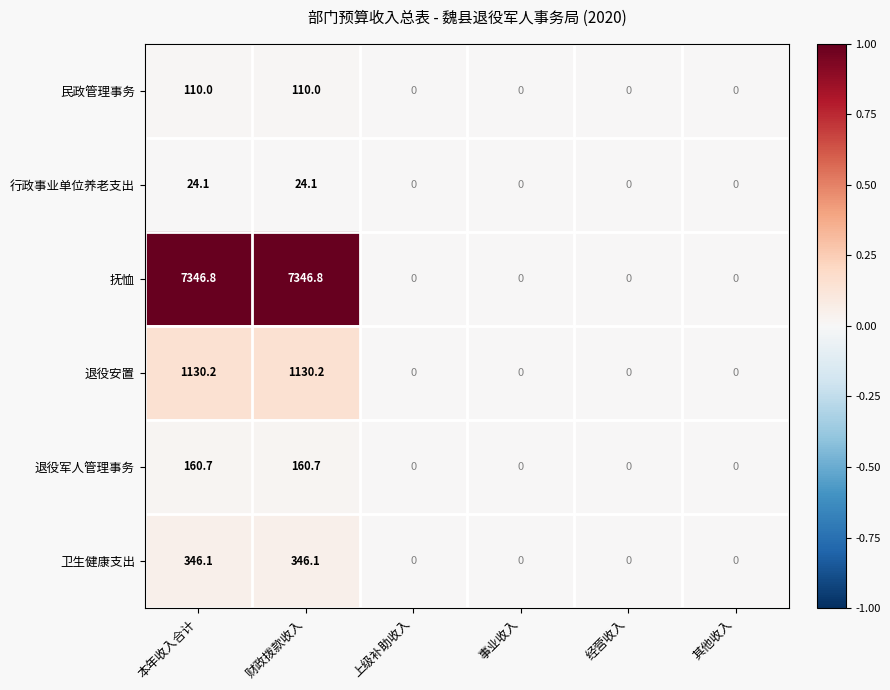

What is the greatest value displayed?

7346.8